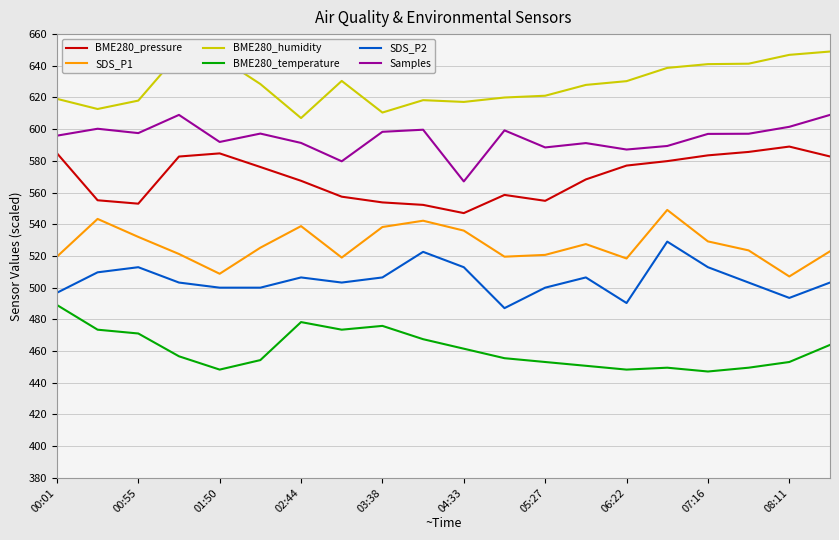

Does the chart display data point markers on the line(s)?

No